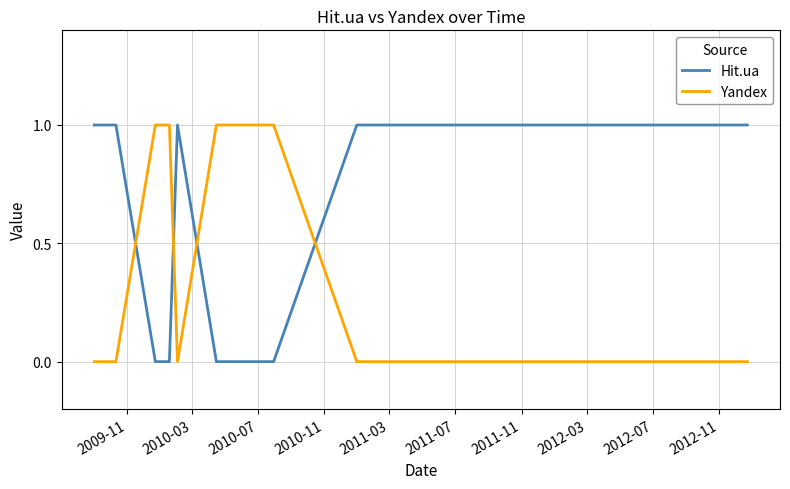

Which series has the largest total across all categories?

Hit.ua